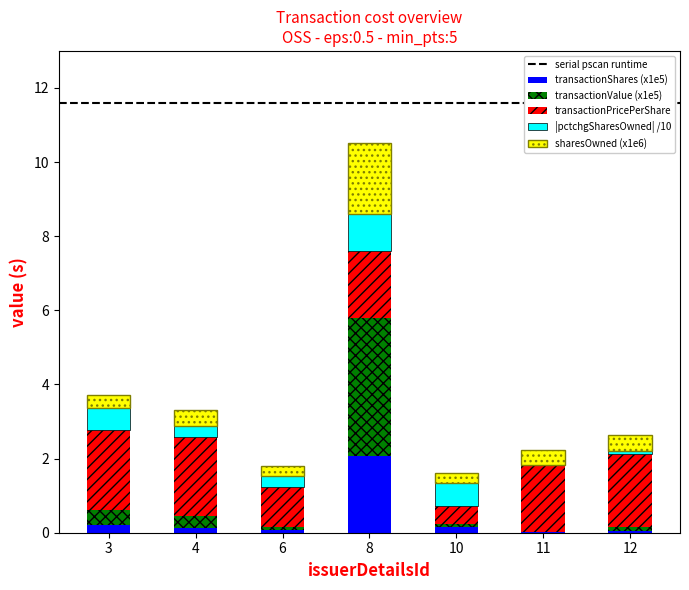

At which category is the sum across all series the highest?

8